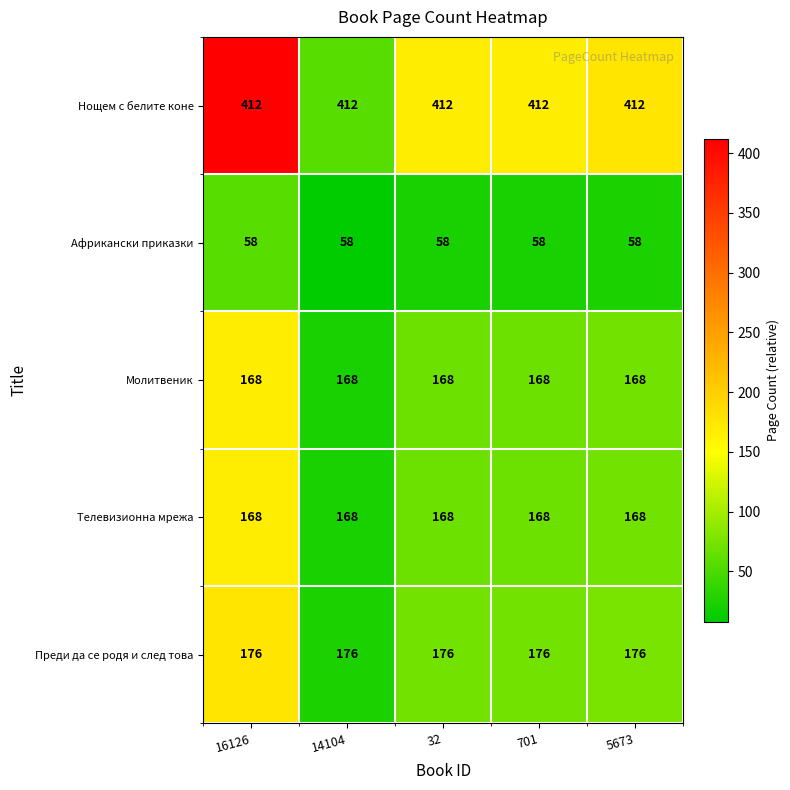

What is the maximum value shown in the chart?

412